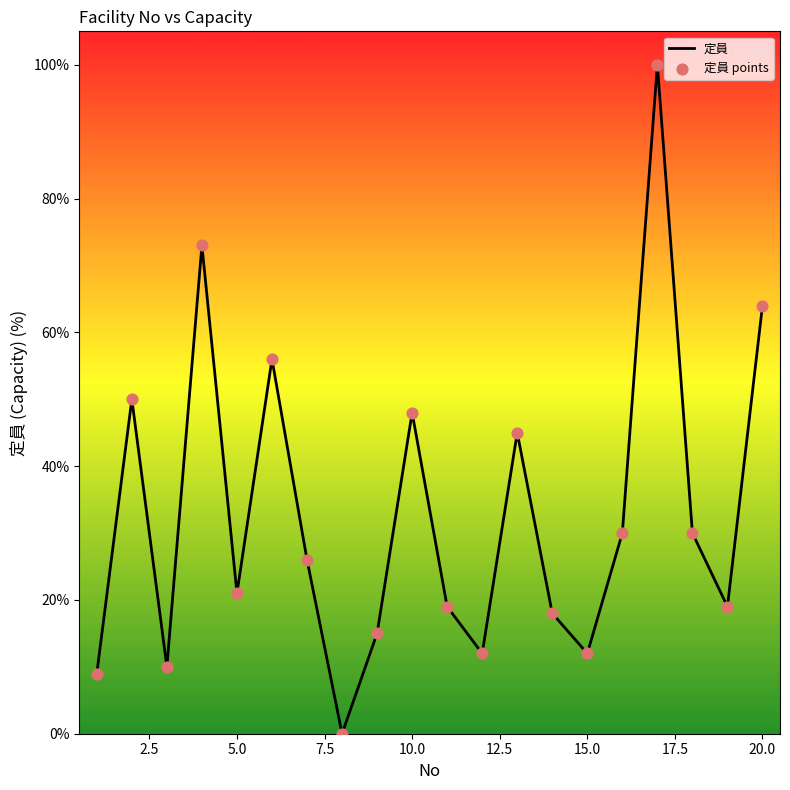

What is the maximum value shown in the chart?

100.0